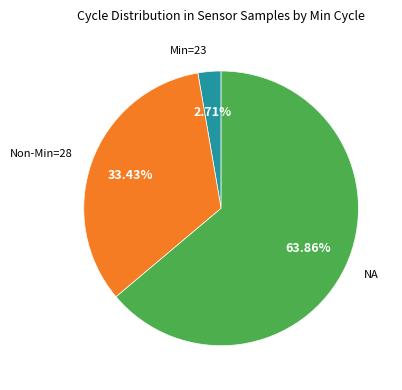

Which category has the biggest portion of the pie?

Max_cycle=20485